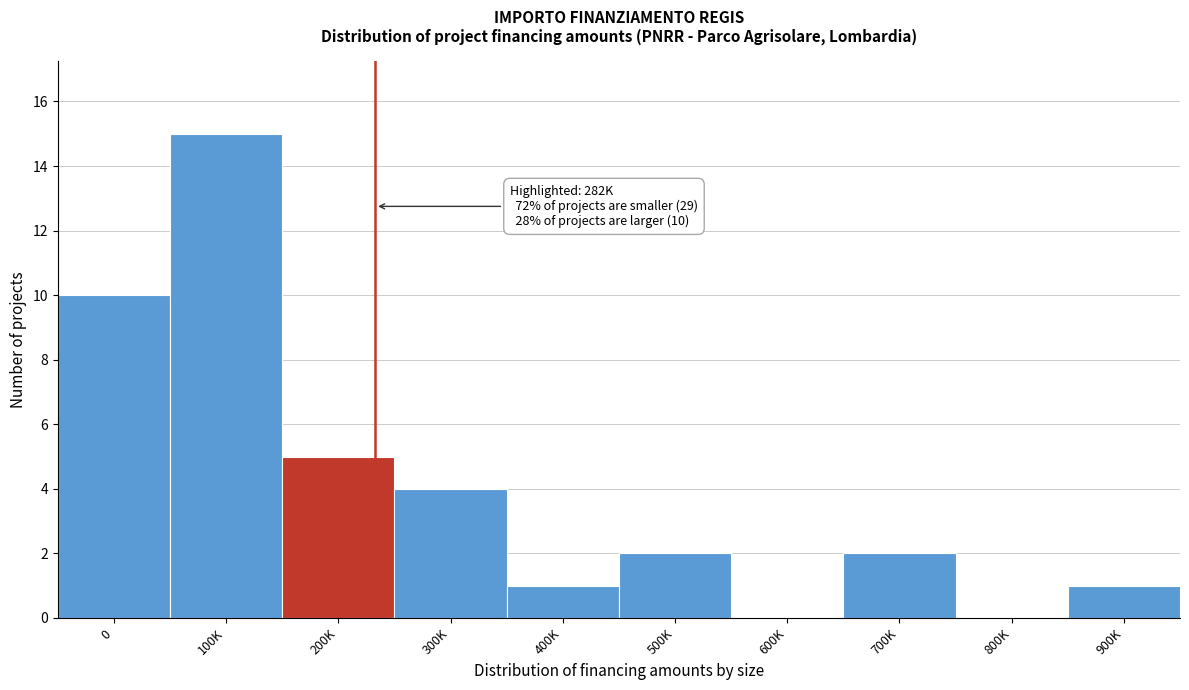

Reading left to right, list all the values displayed in this chart.

0=10	100K=15	200K=5	300K=4	400K=1	500K=2	600K=0	700K=2	800K=0	900K=1